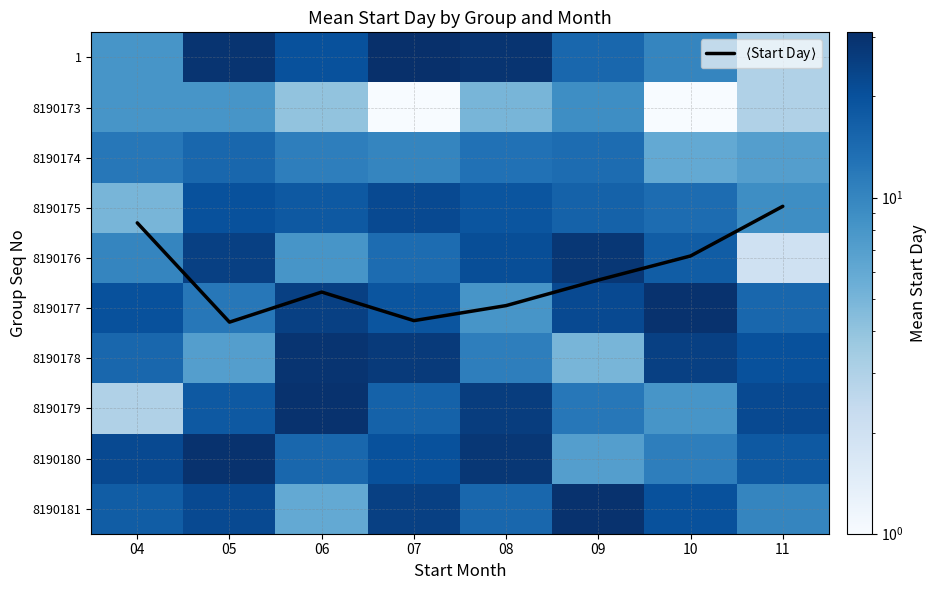

Where is 8190178 nearest to the value 17?

04